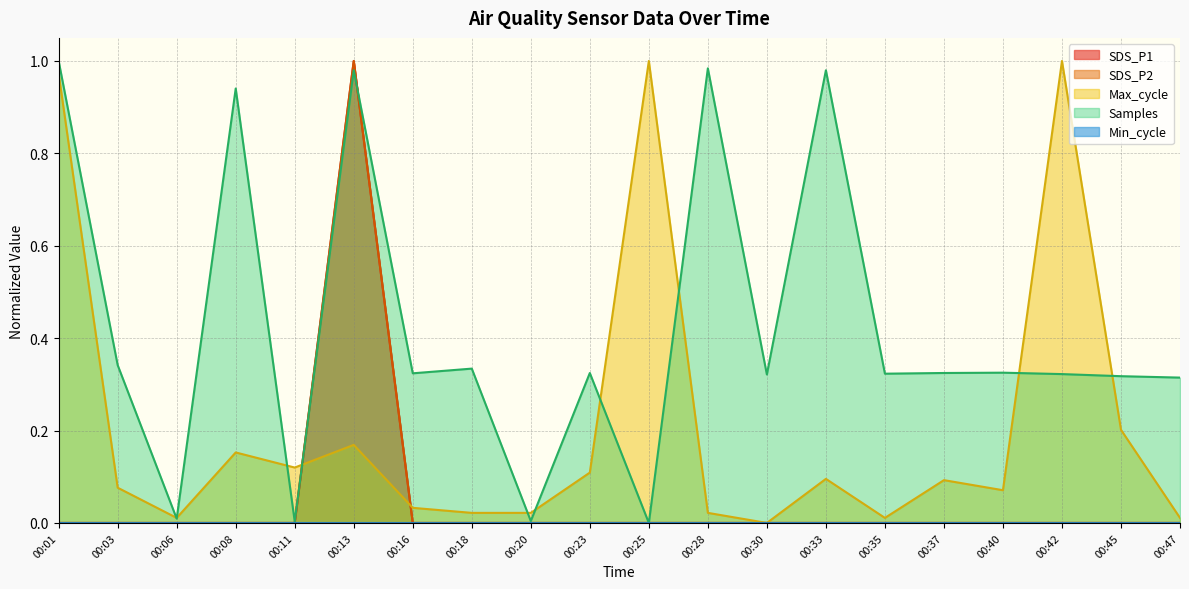

Where is the first local maximum for SDS_P1?

00:13